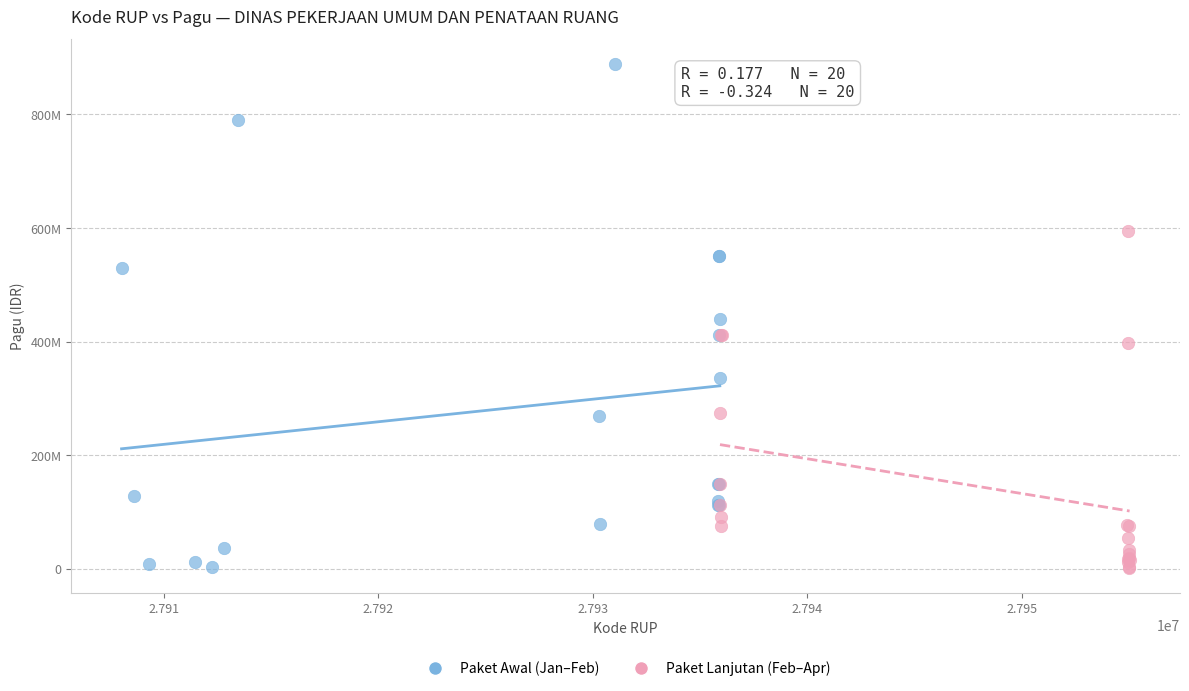

Which series contains the highest Y value?

Paket Awal (Jan–Feb)